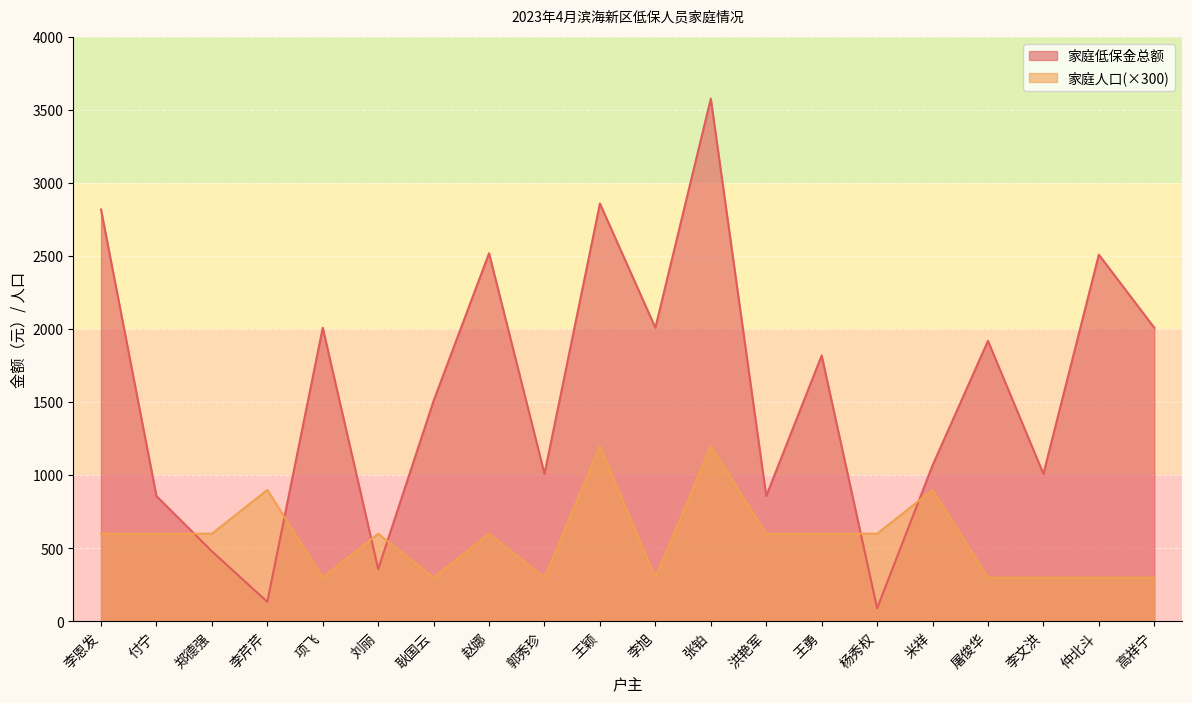

Is the value of 家庭人口 at 赵娜 greater than the value of 家庭低保金总额 at 付宁?

No